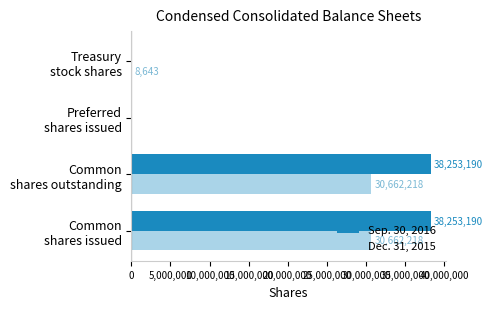

What is the sum of all Dec. 31, 2015 values?

61333079